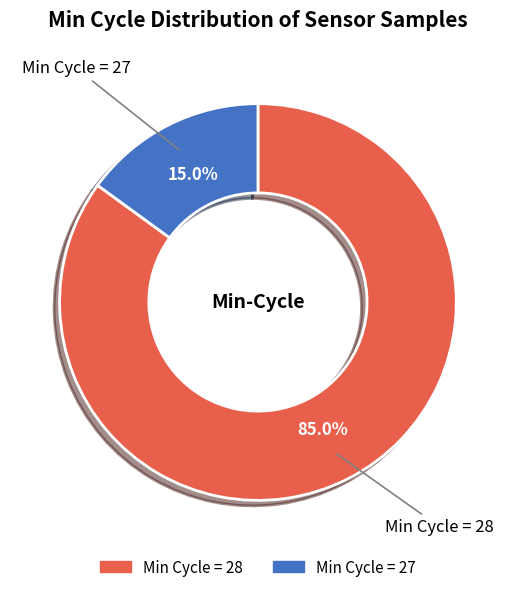

Does any single category account for the majority?

Yes